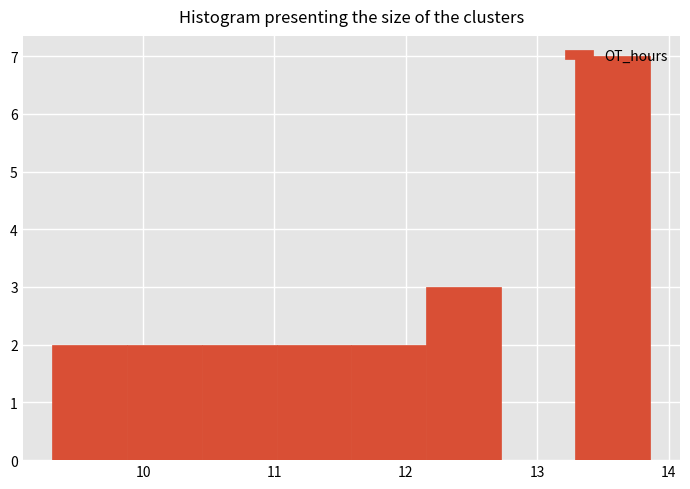

Which range on the x-axis has the tallest bar?

13.3 to 13.9